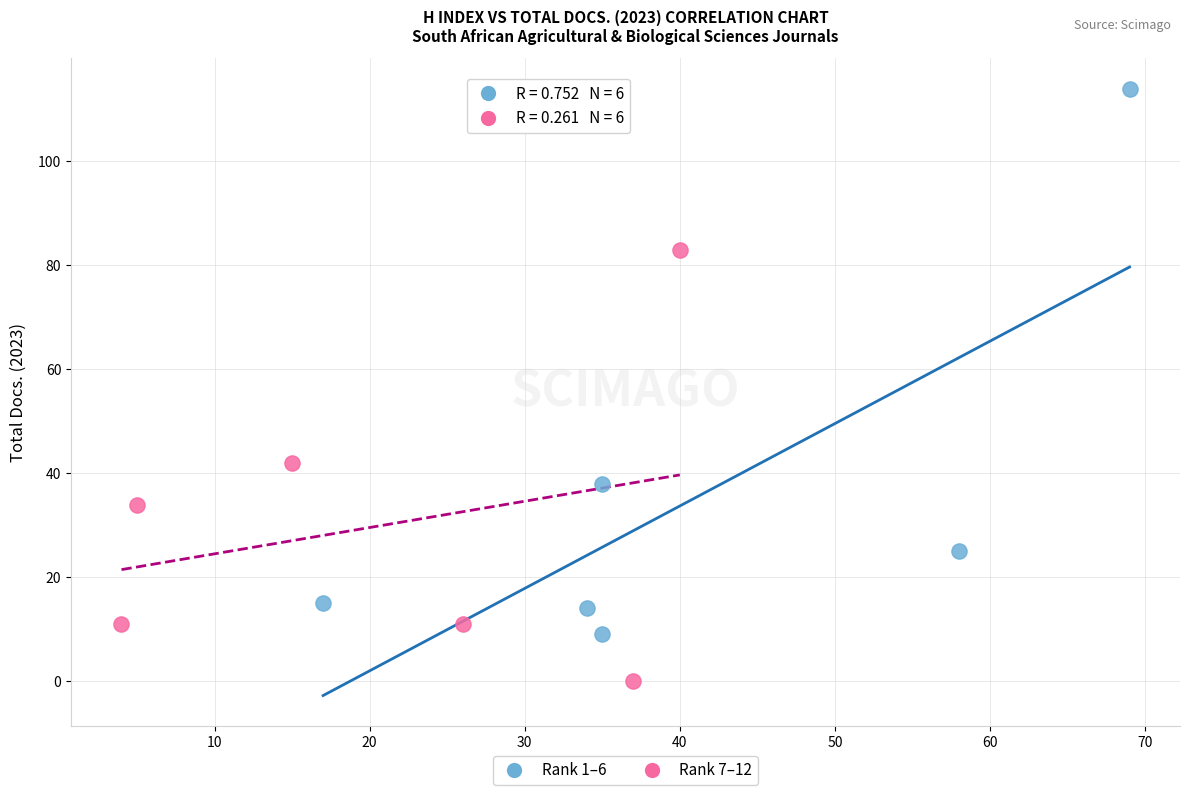

Which series reaches the maximum Y coordinate?

Rank 1–6